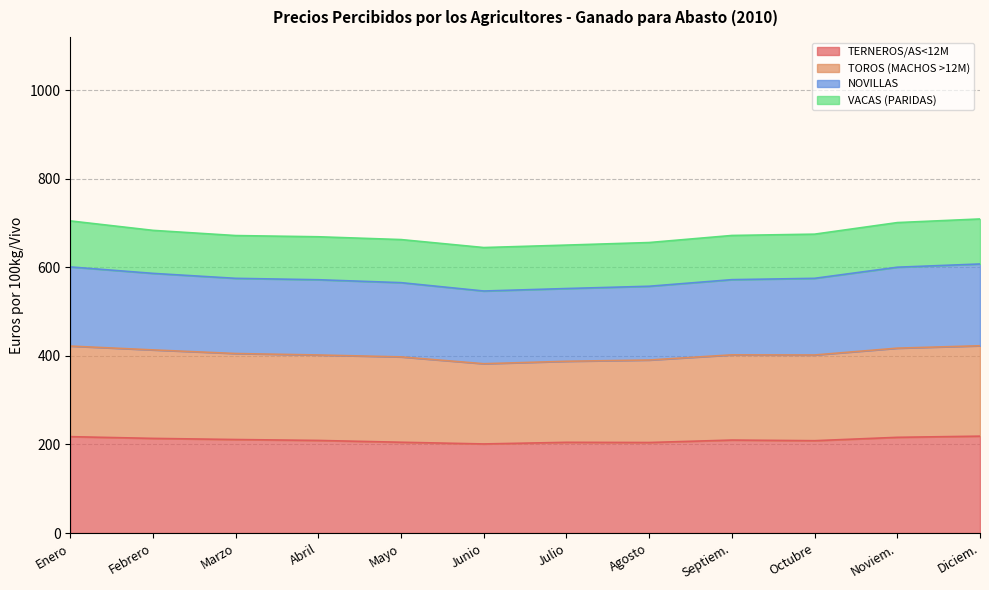

What is the average value of the TERNEROS/AS<12M series?

210.0